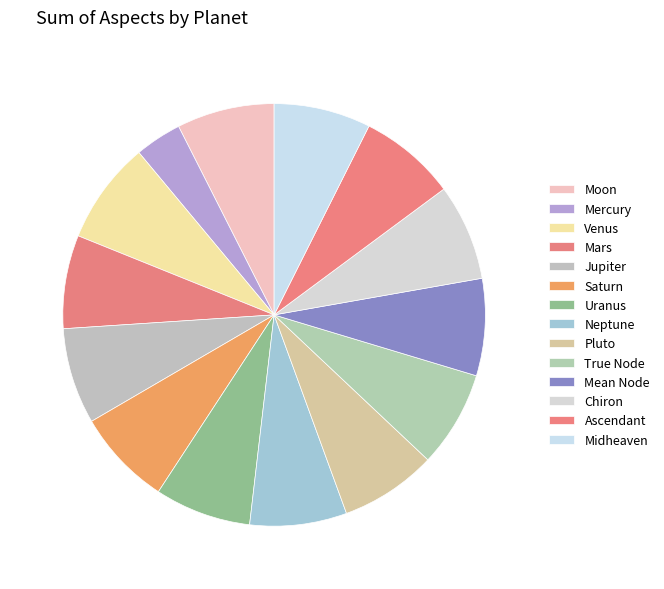

How many slices are in this pie chart?

14